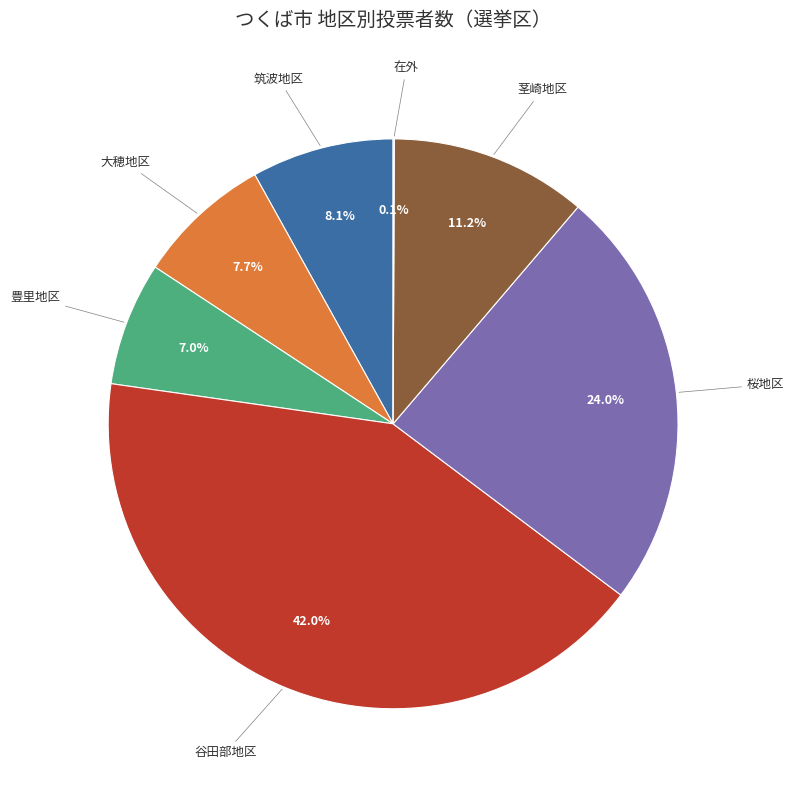

Is there any slice that represents more than half of the pie?

No